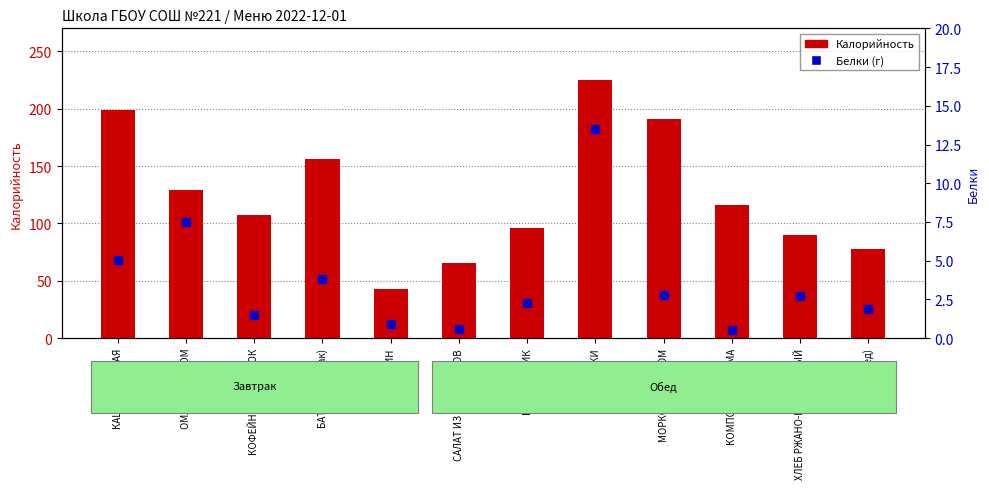

Is the value of Белки at БАТОН (завтрак) greater than the value of Калорийность at ХЛЕБ РЖАНО-ПШЕНИЧНЫЙ?

No